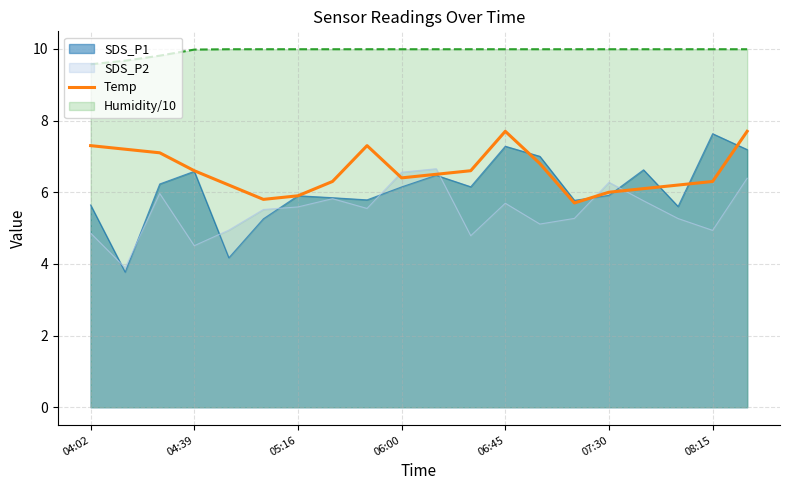

What is the maximum value shown in the chart?

10.0